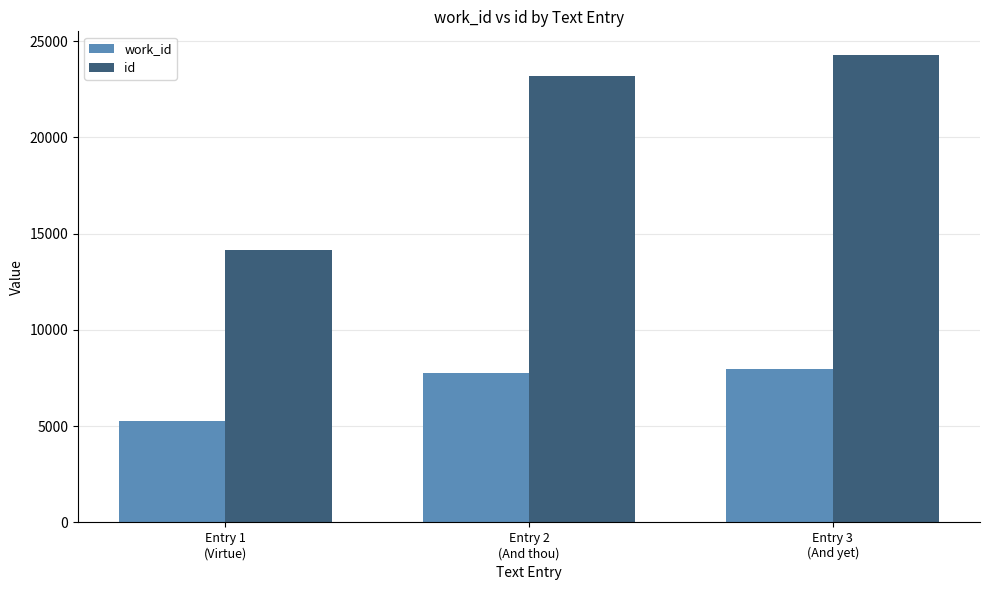

What is the approximate value of id at Entry 3
(And yet), to the nearest 50?

24300